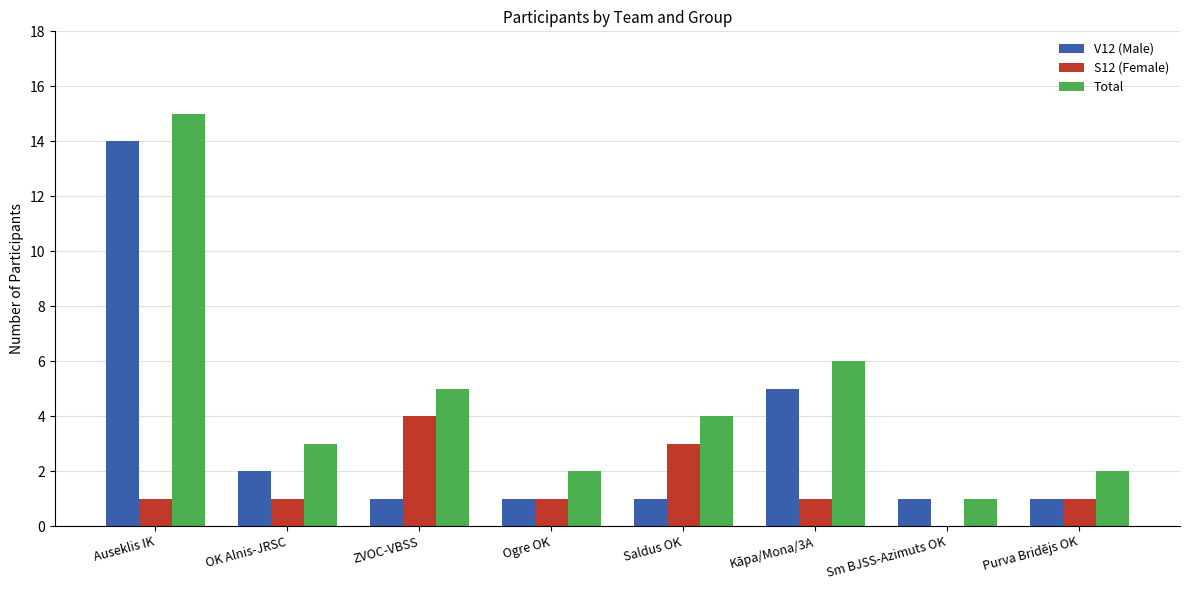

At which category is the sum across all series the highest?

Auseklis IK